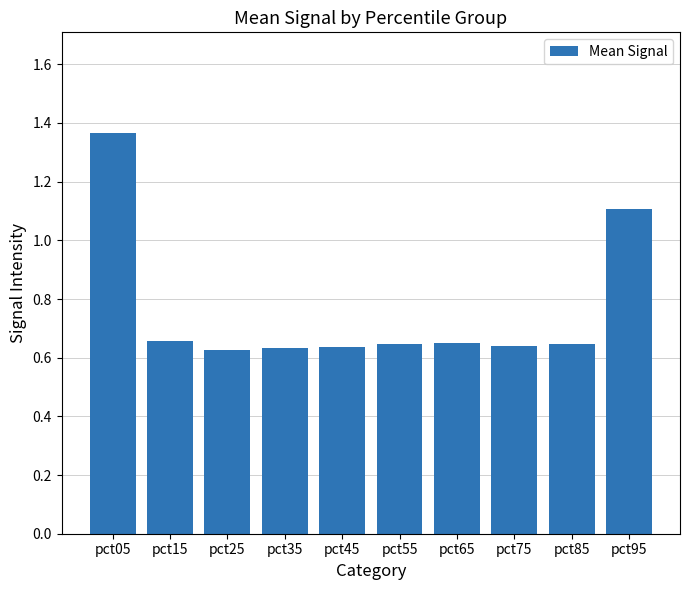

Does the chart contain stacked bars?

No